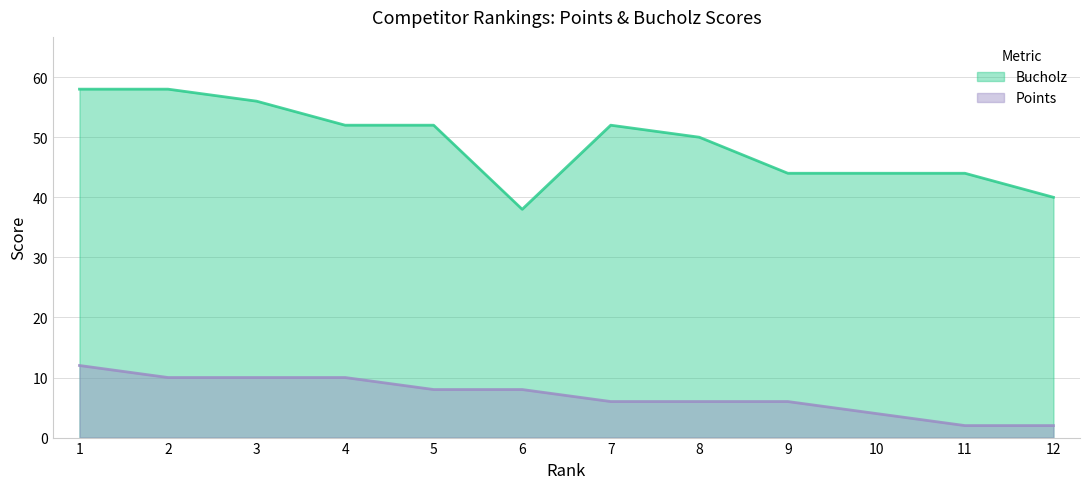

True or false: Points has more than 0 interior local peaks.

False